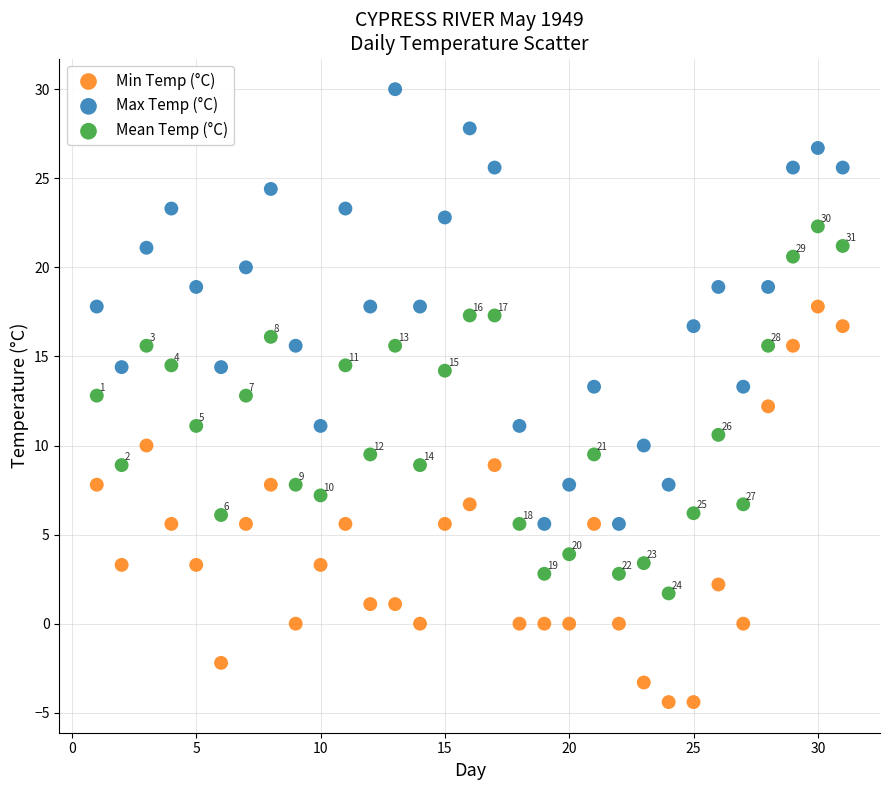

Which series contains the highest Y value?

Max Temp (°C)